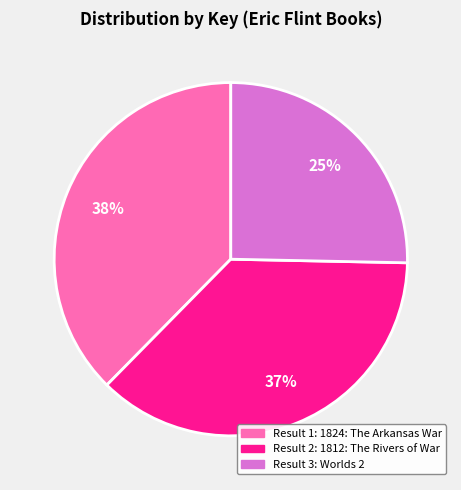

To the nearest percent, what is the average slice percentage?

33%